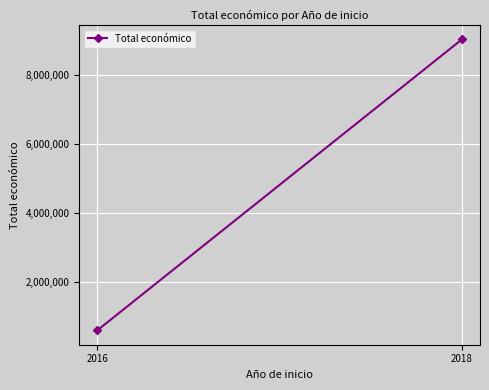

The value at 2018 is 9031065. True or false?

True